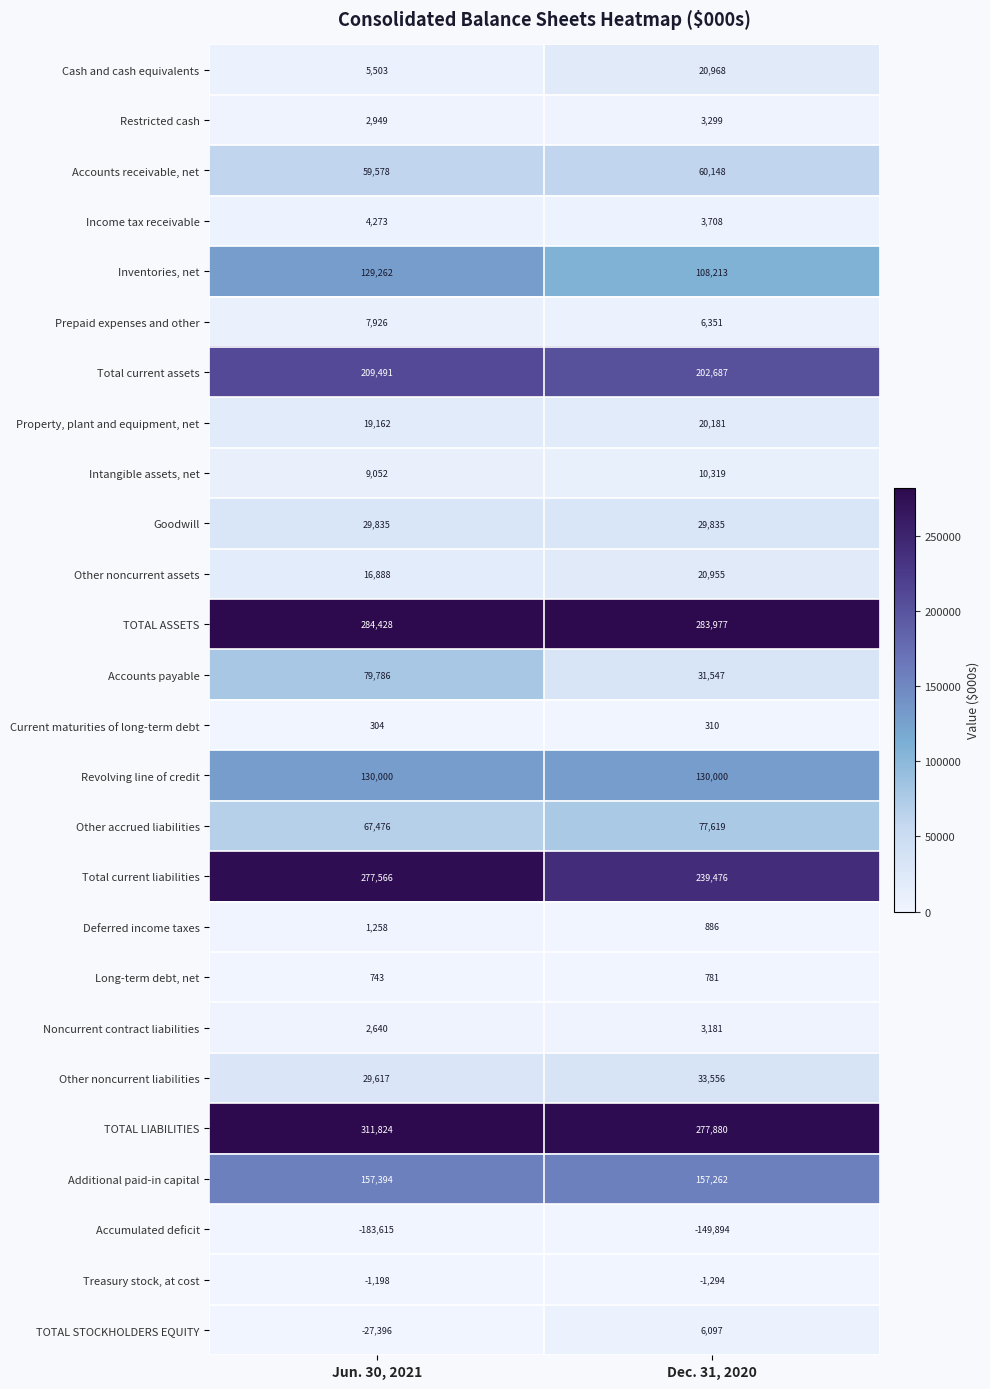

What is the difference between the maximum and minimum values in the Cash and cash equivalents series?

15465